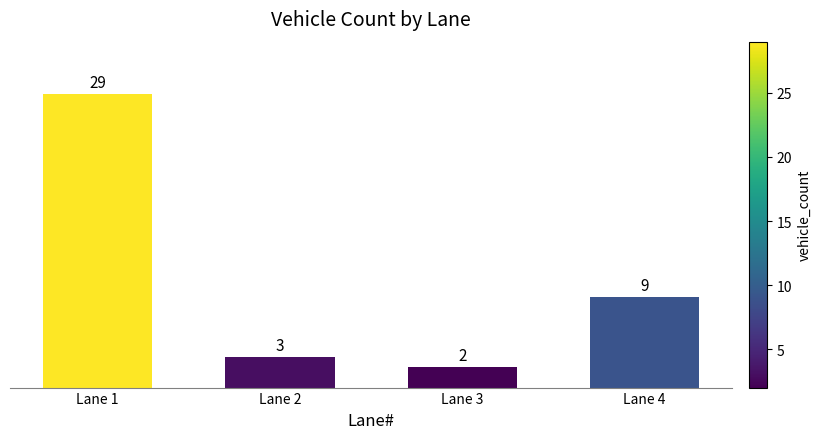

What is the change in value from Lane 1 to Lane 4?

-20